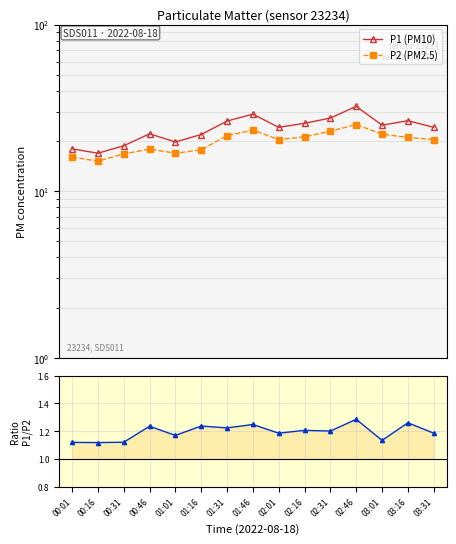

Reading right to left, transcribe all the data shown in this chart.

P1 (PM10): 03:31=24.2	03:16=26.5	03:01=24.9	02:46=32.3	02:31=27.5	02:16=25.6	02:01=24.2	01:46=29.0	01:31=26.4	01:16=21.9	01:01=19.8	00:46=22.1	00:31=18.7	00:16=16.9	00:01=17.9
P2 (PM2.5): 03:31=20.4	03:16=21.0	03:01=22.0	02:46=25.1	02:31=22.9	02:16=21.2	02:01=20.4	01:46=23.2	01:31=21.6	01:16=17.7	01:01=16.9	00:46=17.9	00:31=16.7	00:16=15.1	00:01=16.1
P1/P2 ratio: 03:31=1.2	03:16=1.3	03:01=1.1	02:46=1.3	02:31=1.2	02:16=1.2	02:01=1.2	01:46=1.2	01:31=1.2	01:16=1.2	01:01=1.2	00:46=1.2	00:31=1.1	00:16=1.1	00:01=1.1